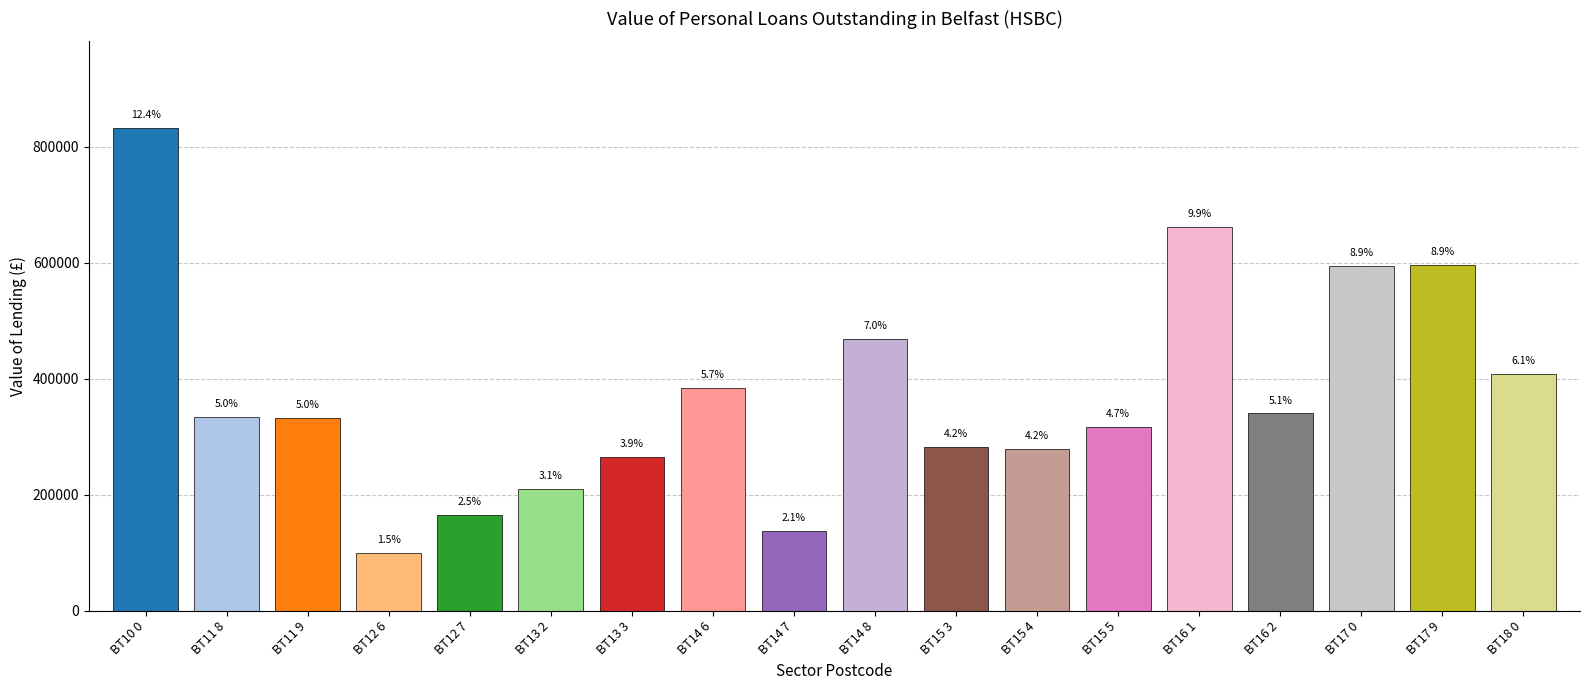

What is the greatest value displayed?

832052.9